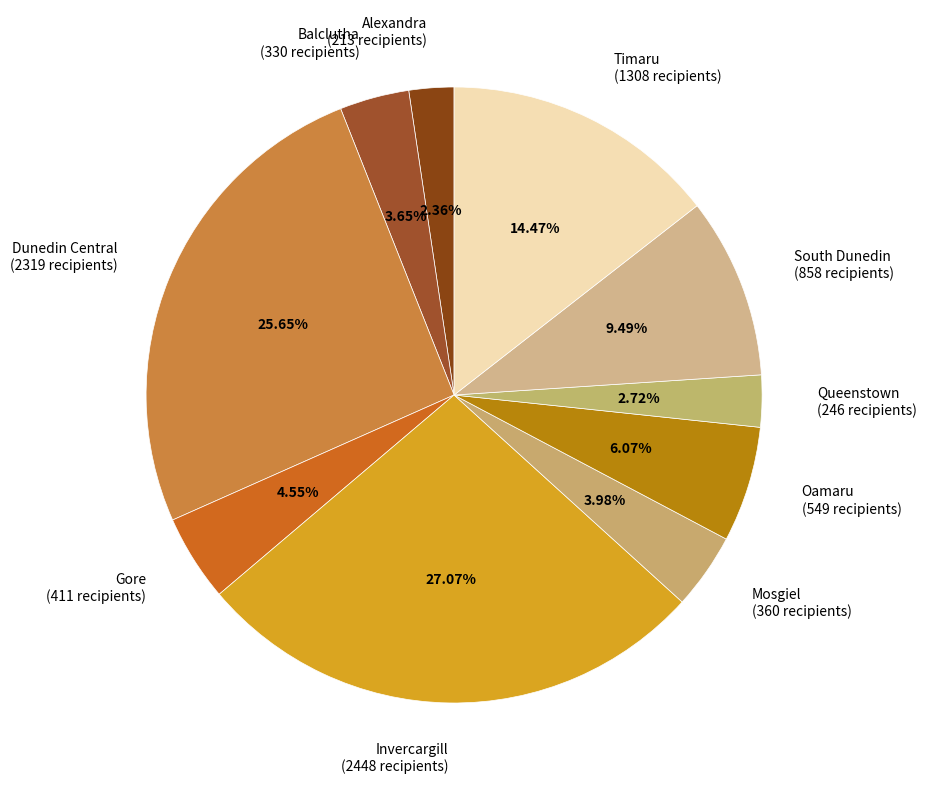

How many slices are in this pie chart?

10